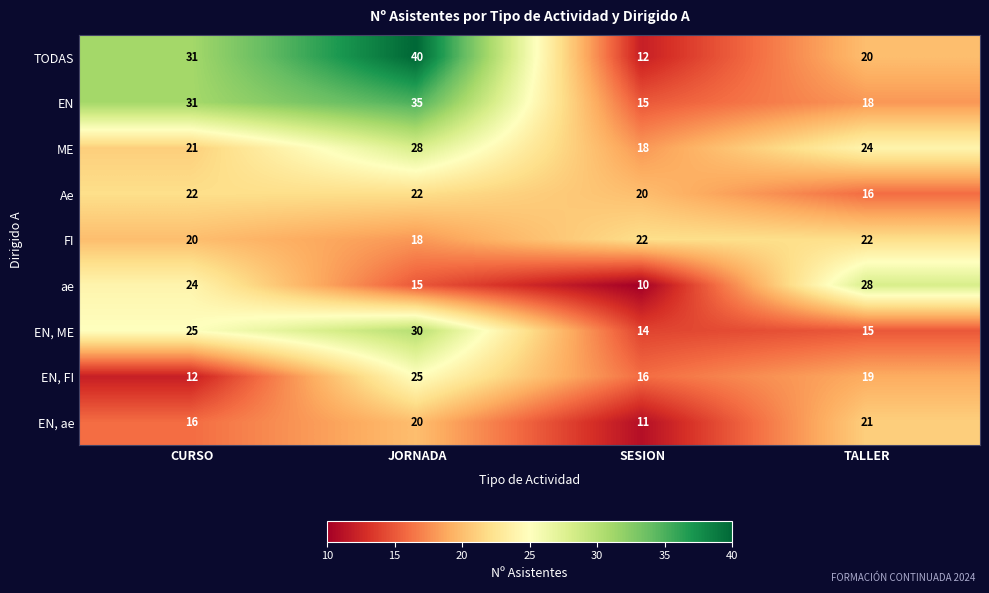

What is the total value across all series at JORNADA?

233